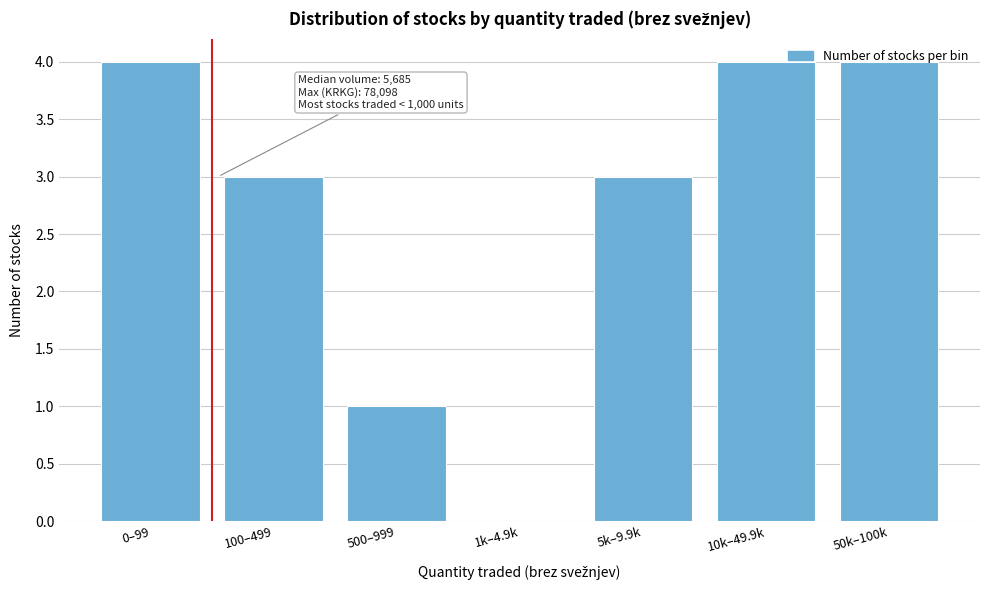

The chart shows a value of 0 at 1k–4.9k. True or false?

True